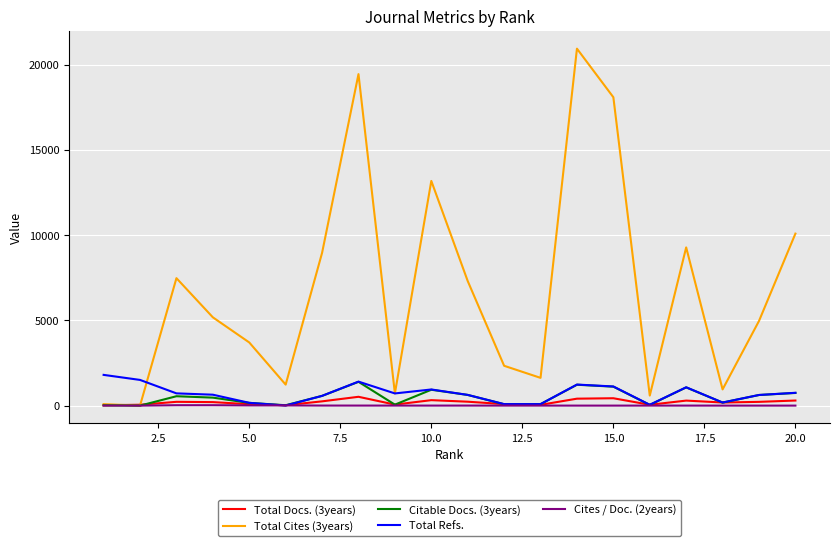

True or false: Citable Docs. (3years) has more than 0 interior local peaks.

True